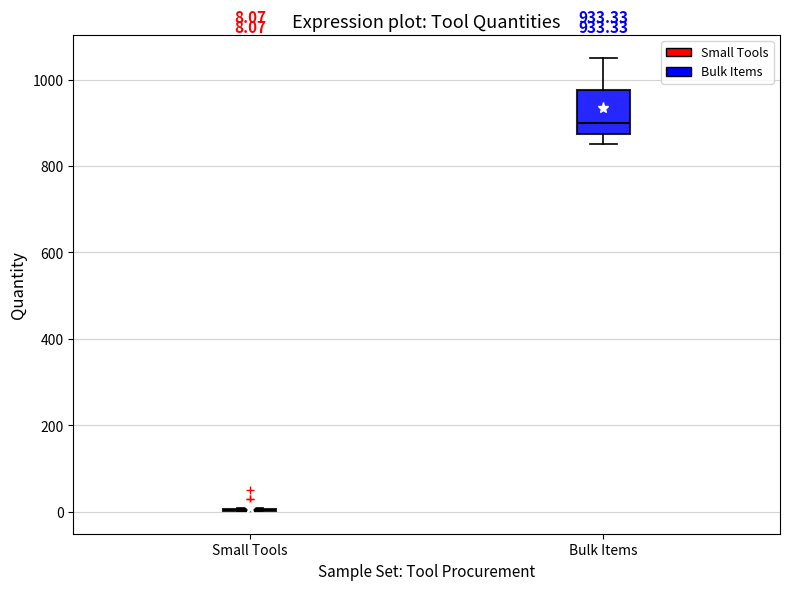

Comparing the boxes themselves (not the whiskers), which one is the tallest?

Bulk Items